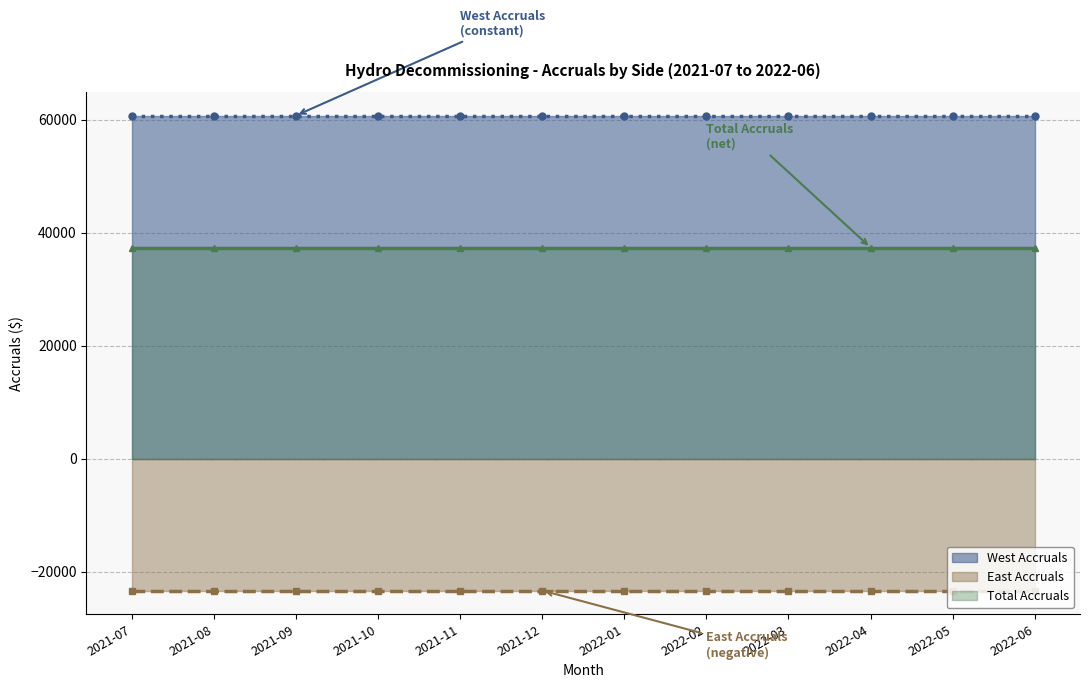

What value does the West Accruals series have at 2021-12?

60699.7